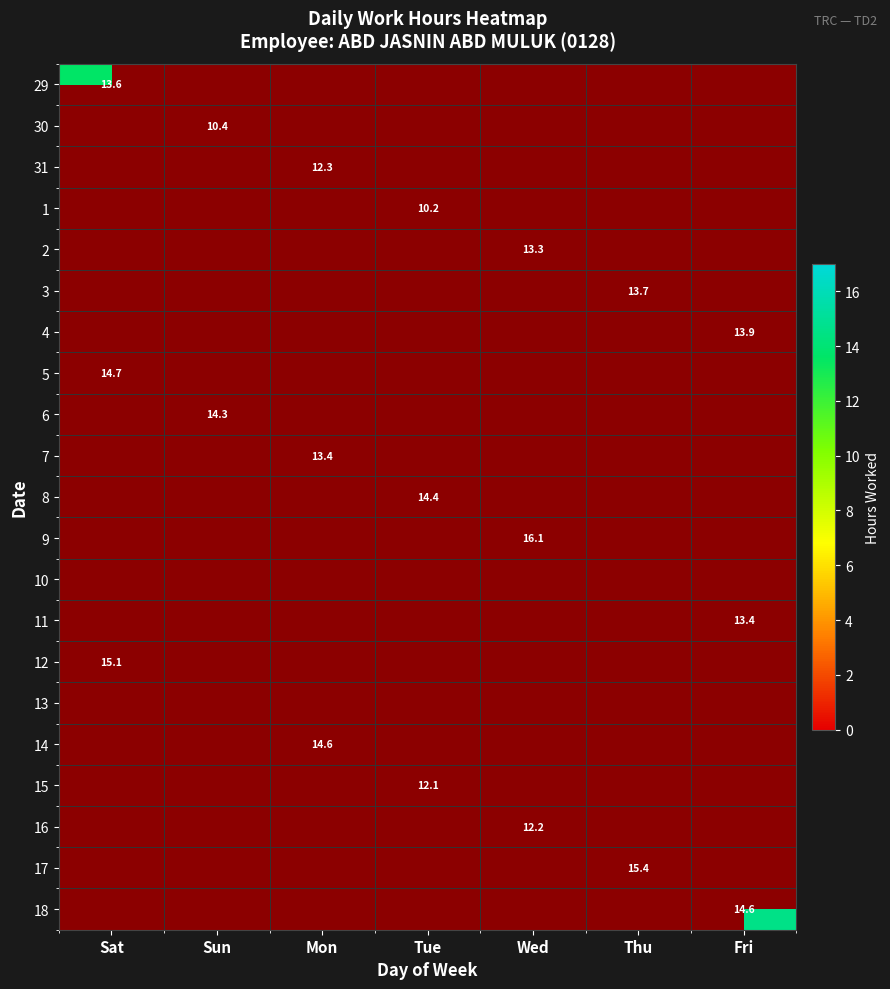

Which label corresponds to the largest value in the chart?

Wed